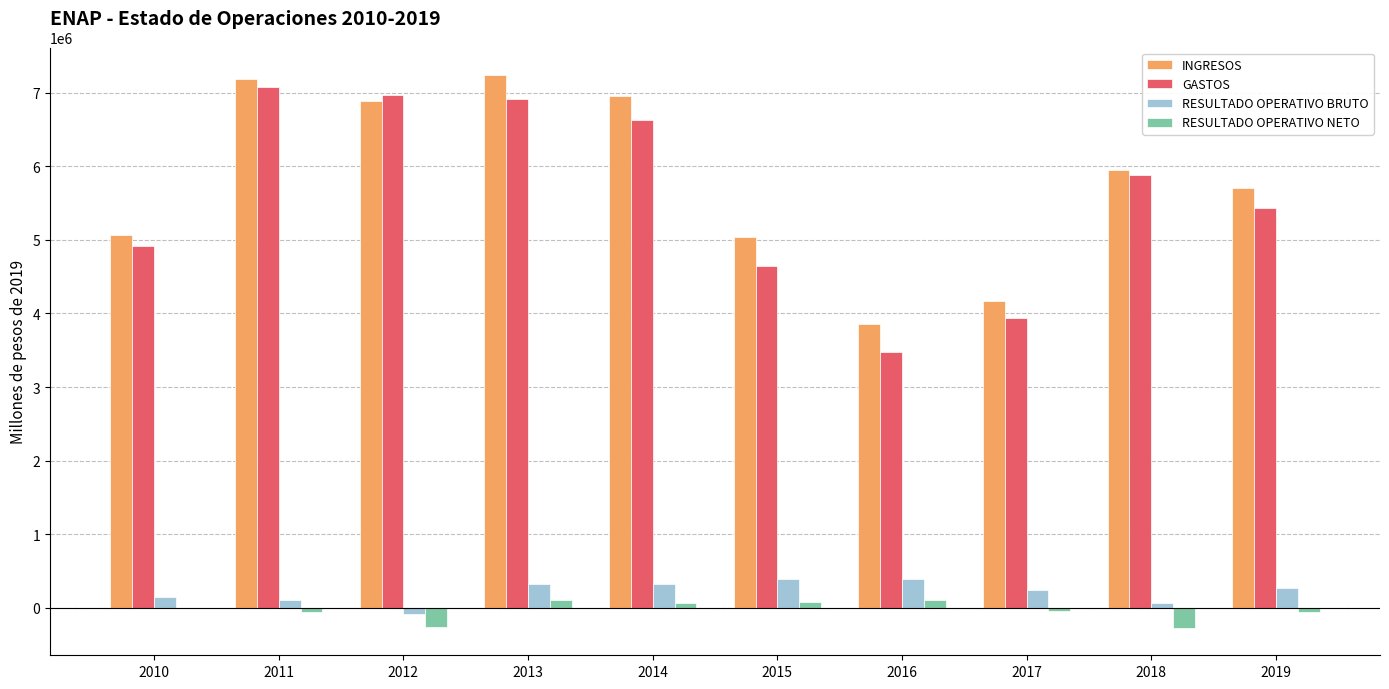

The GASTOS series shows 5430309.3 at 2019. True or false?

True